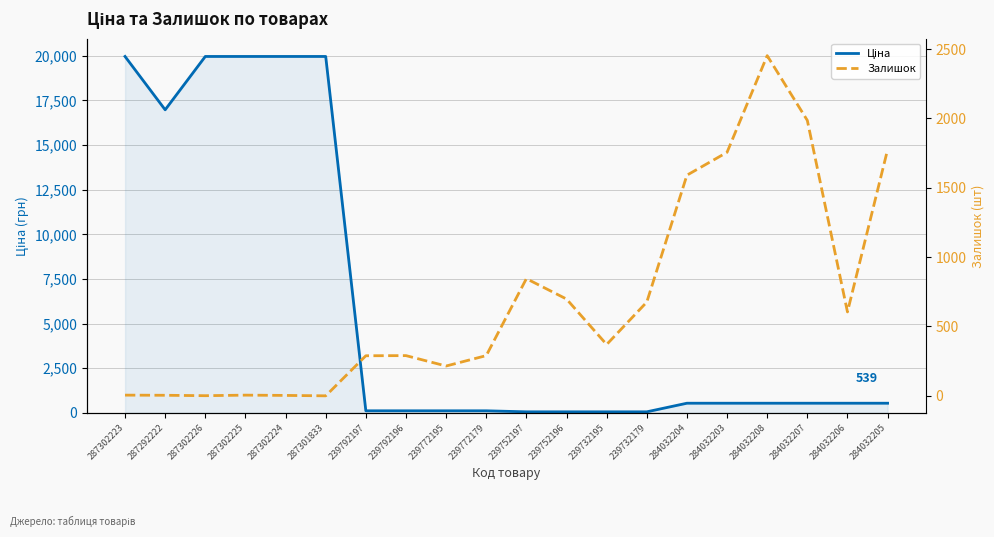

What is the total value across all series at 284032206?

1144.0